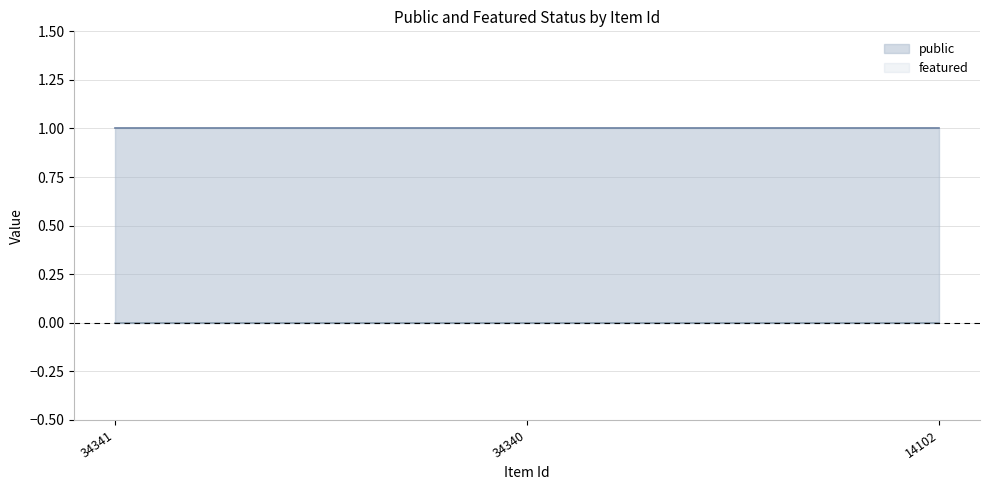

Which series has the largest range (max minus min)?

public